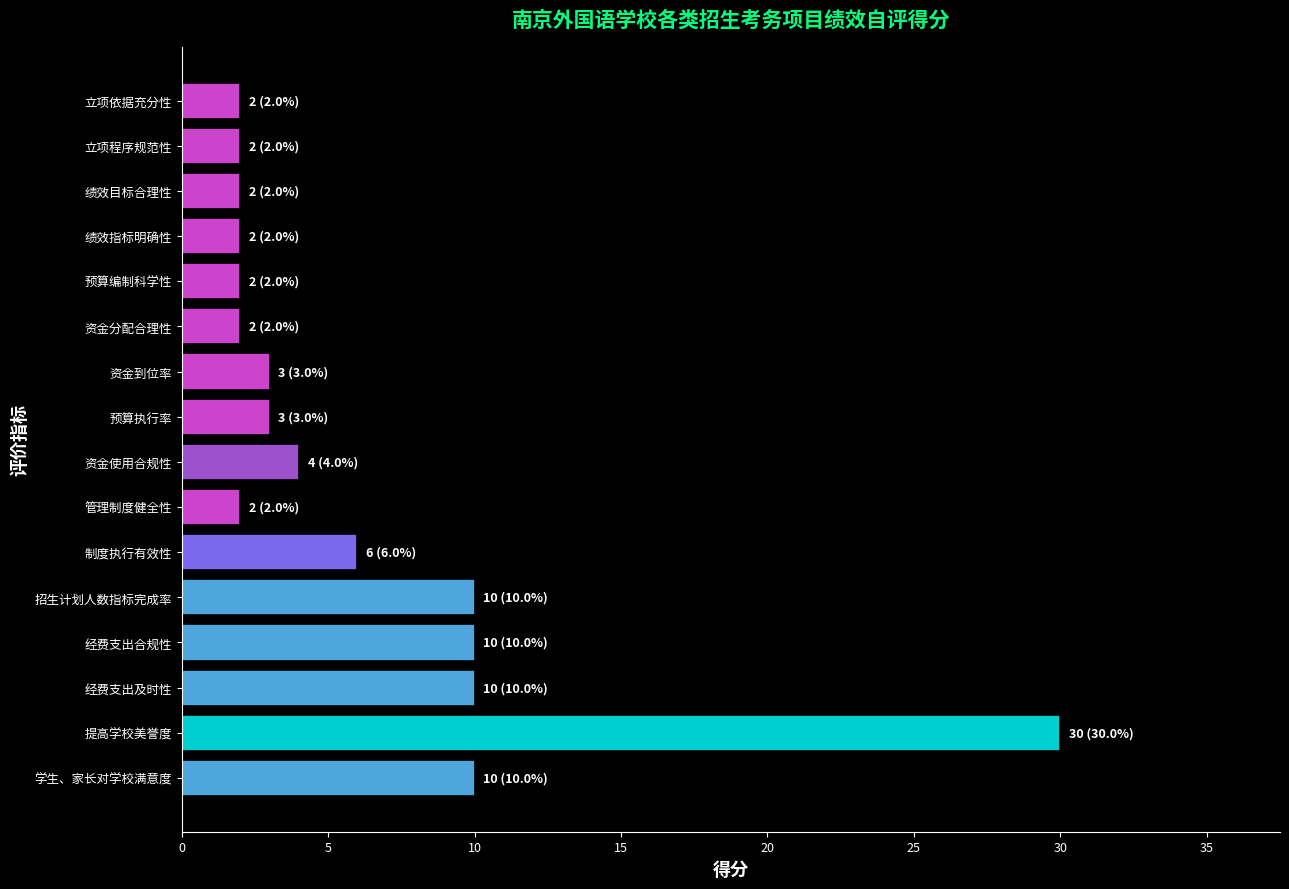

What is the difference between the second highest and minimum values?

8